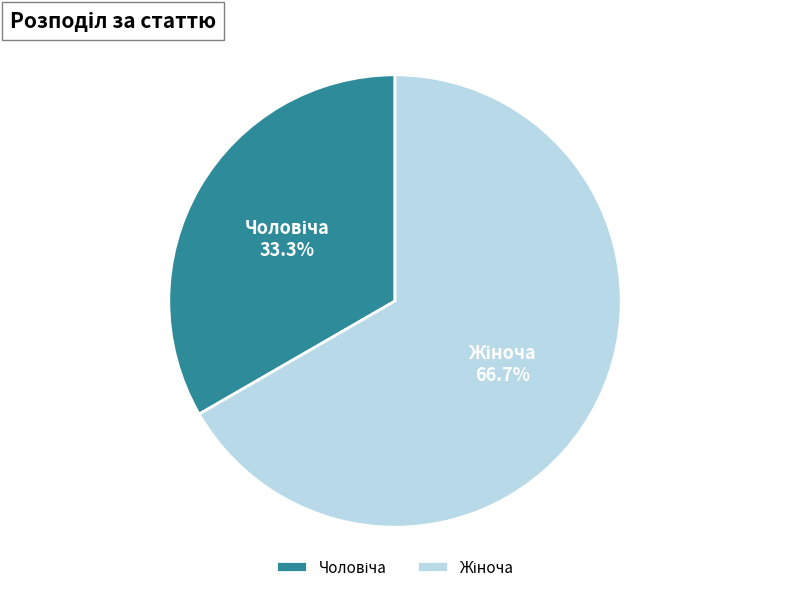

Does any single category account for the majority?

Yes